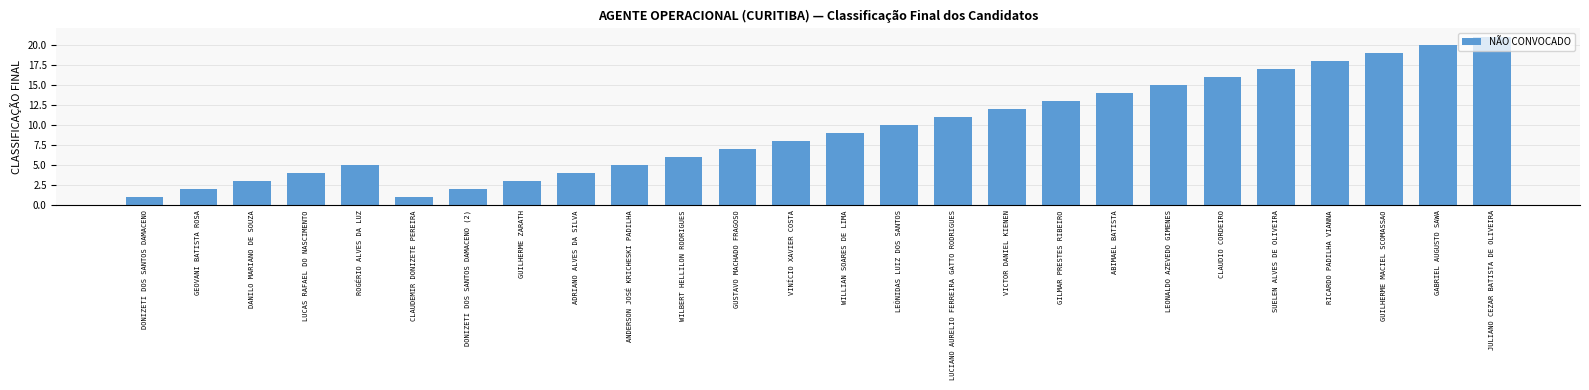

Which category has the highest value across all series?

JULIANO CEZAR BATISTA DE OLIVEIRA